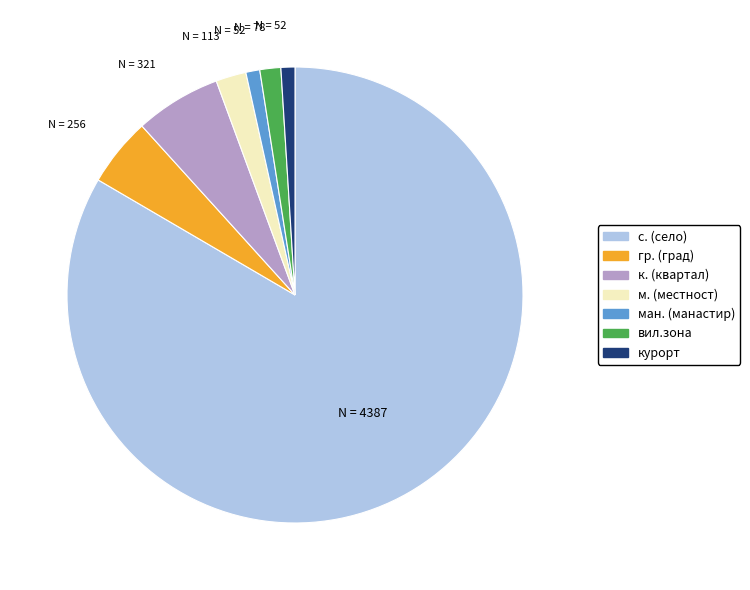

How many segments does this pie chart have?

7